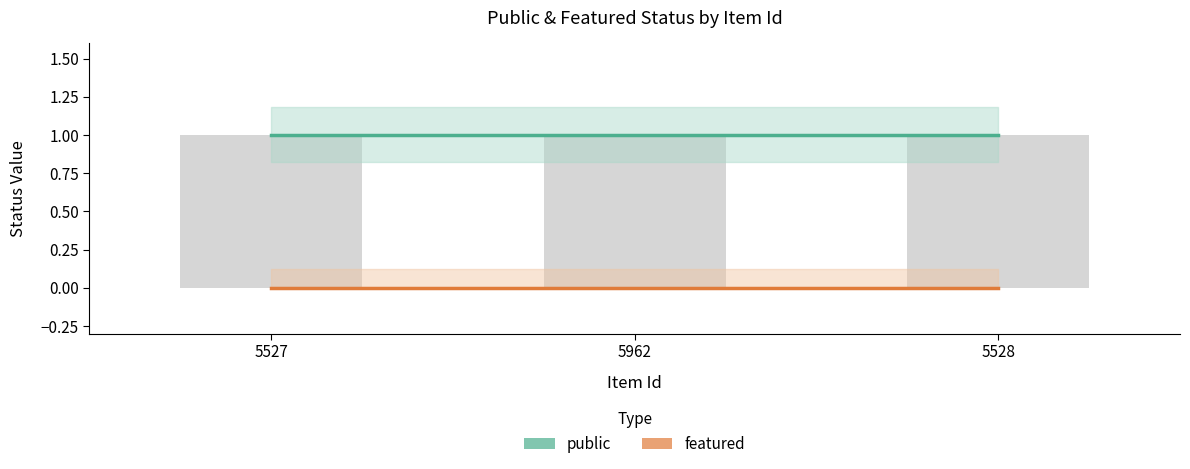

What is the maximum value shown in the chart?

1